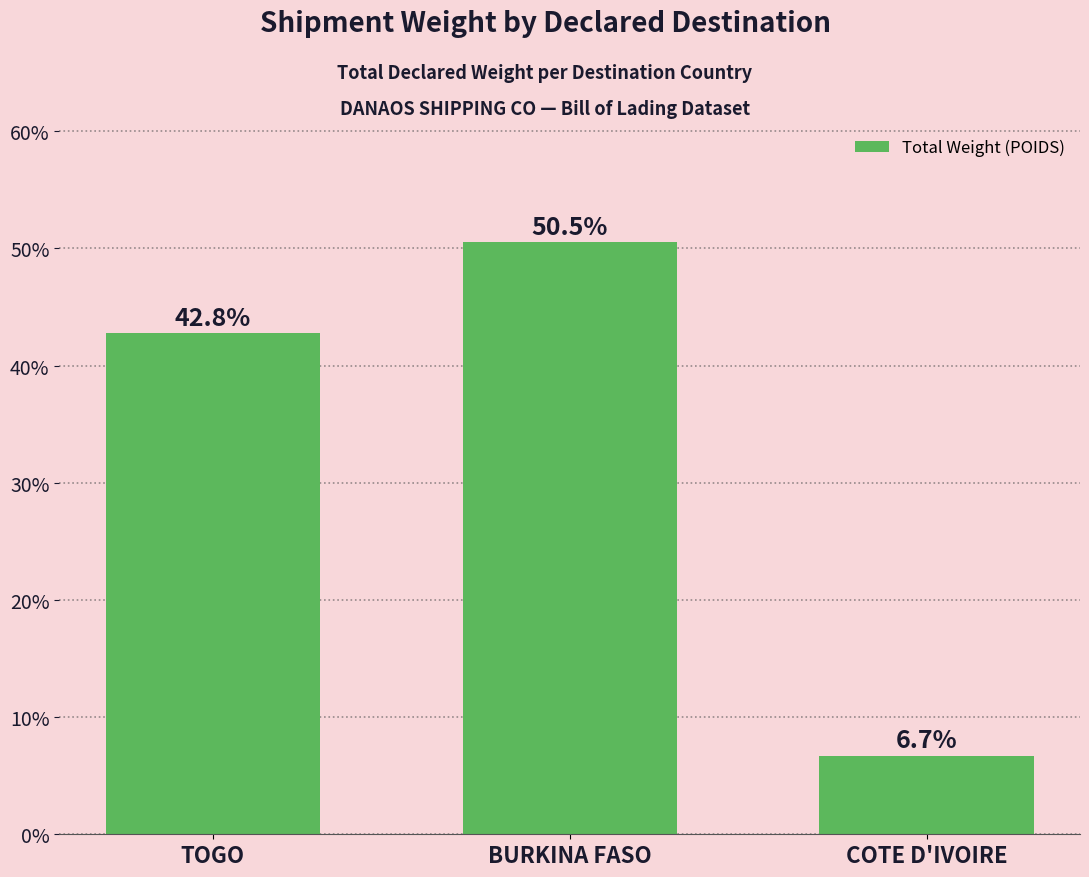

What is the sum of the values at BURKINA FASO and TOGO?

93.3